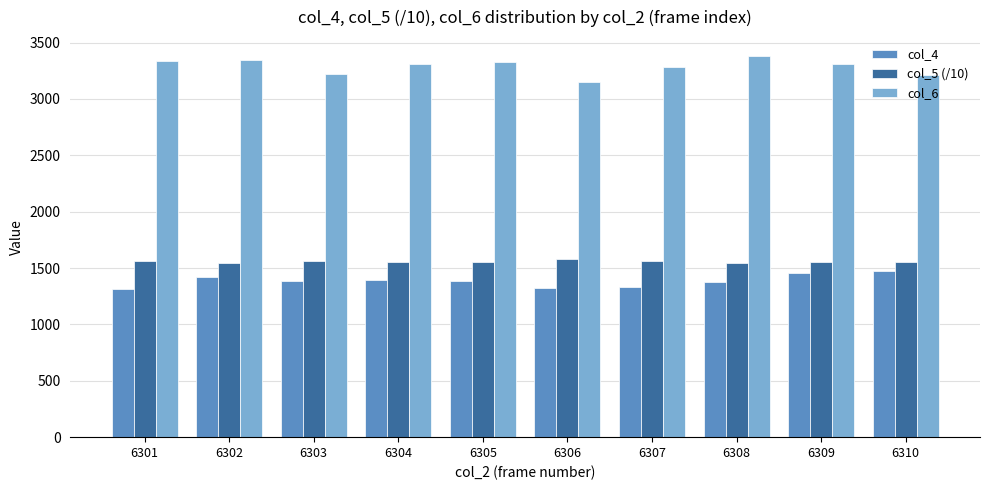

What is the minimum value shown in the chart?

1313